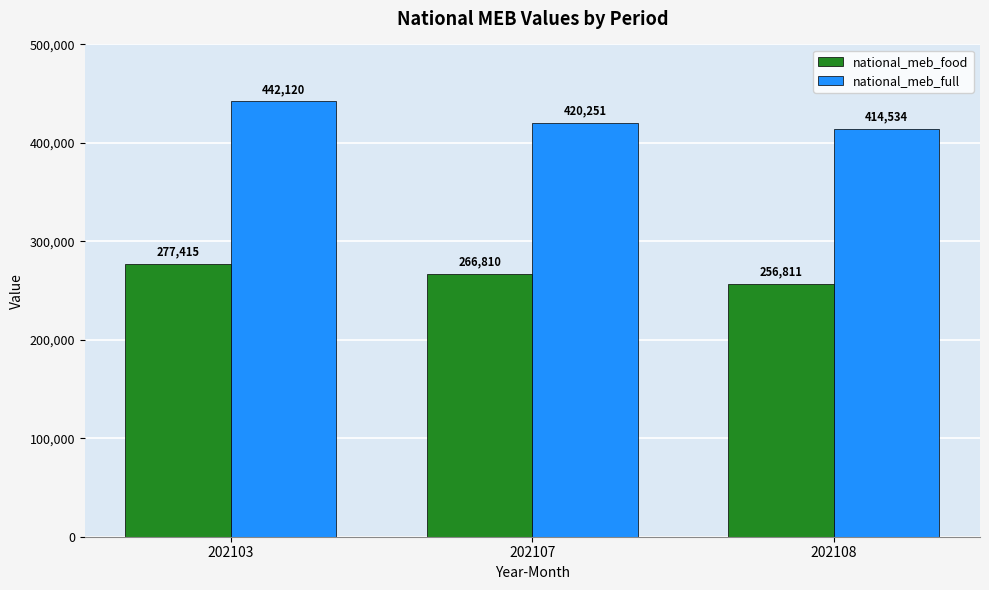

What is the sum of all national_meb_full values?

1276905